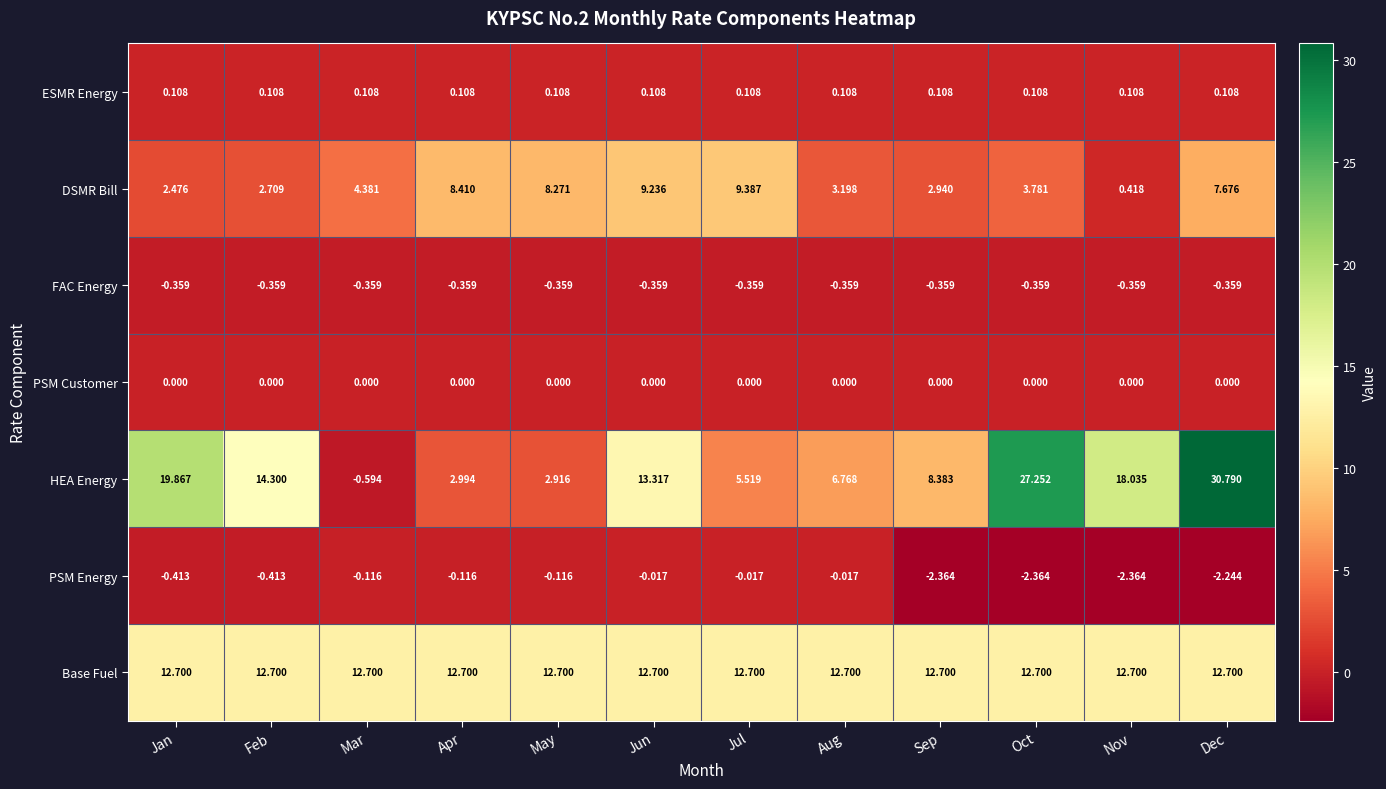

List the series in order of their peak value, highest first.

HEA Energy, Base Fuel, DSMR Bill, ESMR Energy, PSM Customer, PSM Energy, FAC Energy